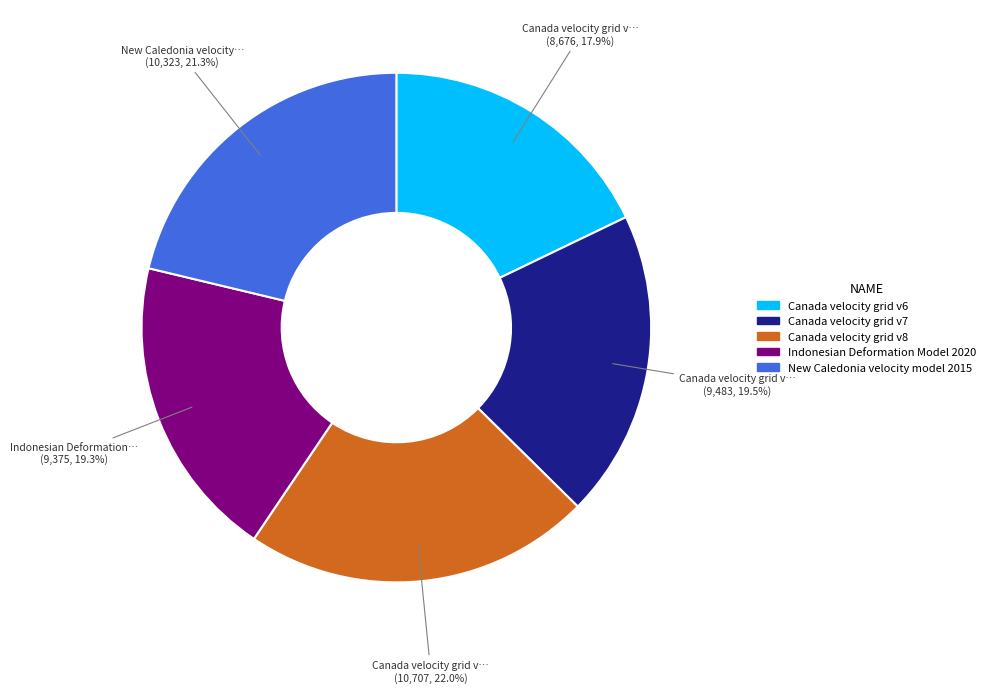

What is the largest slice in the pie chart?

Canada velocity grid v8